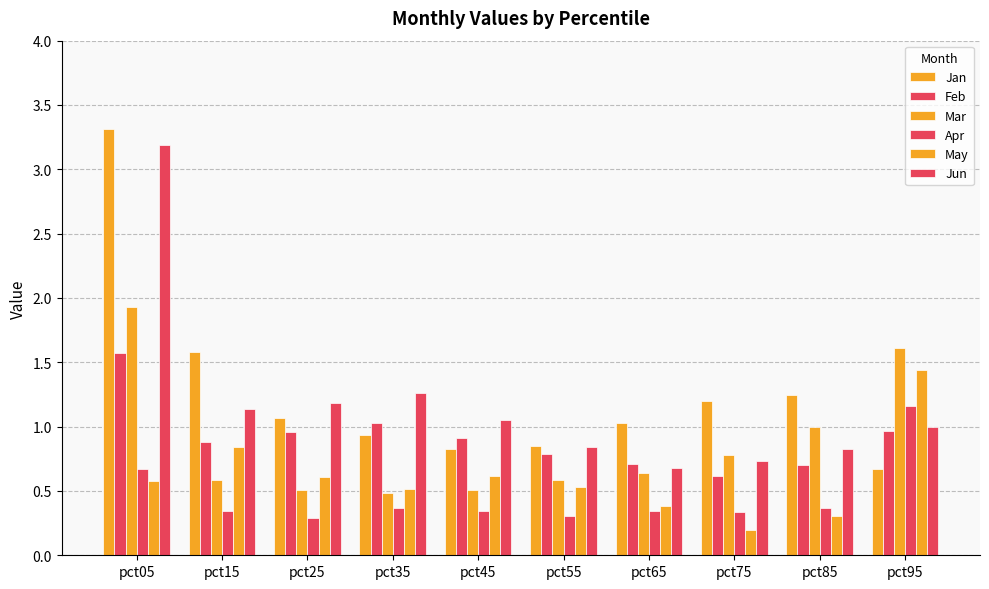

How many data points does each series have?

10